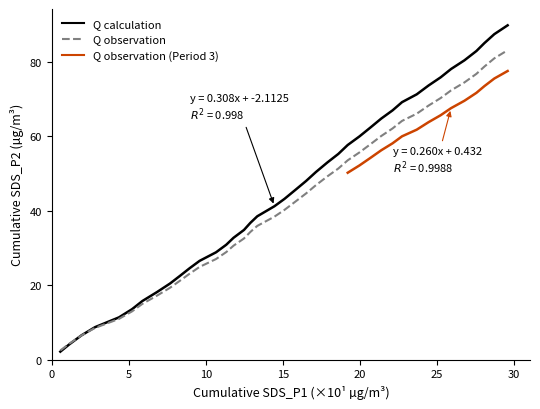

At how many categories does at least one series exceed -53?

40